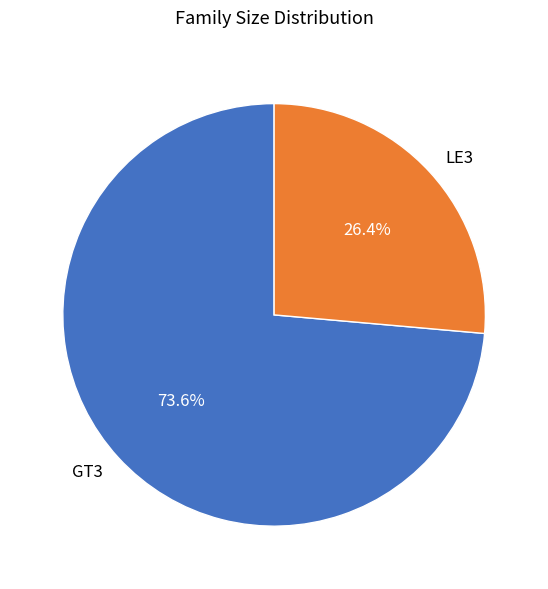

Which category has the smallest portion of the pie?

LE3